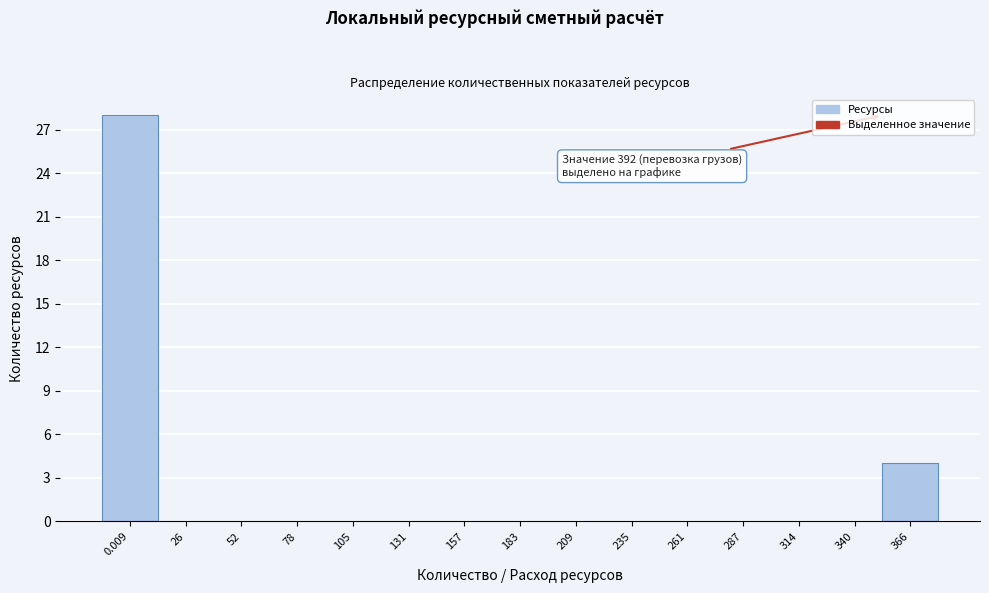

Reading right to left, what are all the values shown in this chart?

366=4	340=0	314=0	287=0	261=0	235=0	209=0	183=0	157=0	131=0	105=0	78=0	52=0	26=0	0.009=28